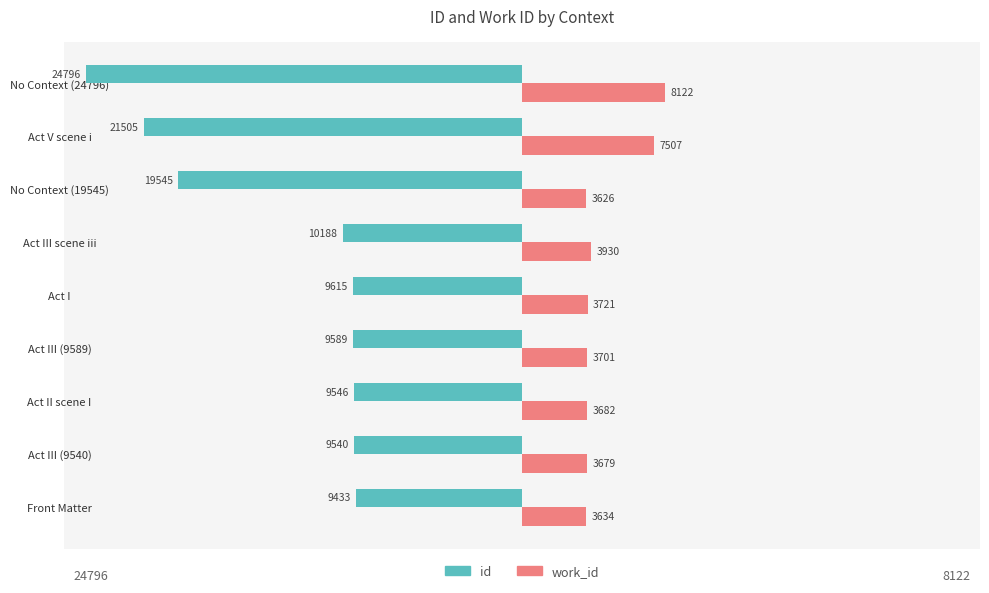

The id series shows -12744 at Front Matter. True or false?

False